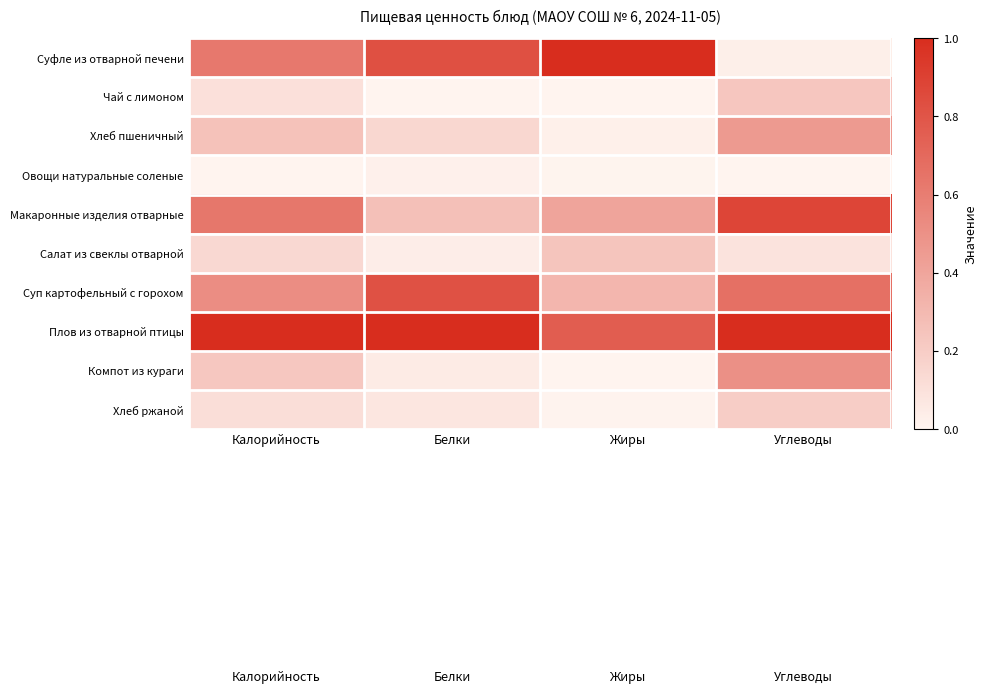

Rank the series at Углеводы from highest to lowest value.

Плов из отварной птицы, Макаронные изделия отварные, Суп картофельный с горохом, Компот из кураги, Хлеб пшеничный, Чай с лимоном, Хлеб ржаной, Салат из свеклы отварной, Суфле из отварной печени, Овощи натуральные соленые